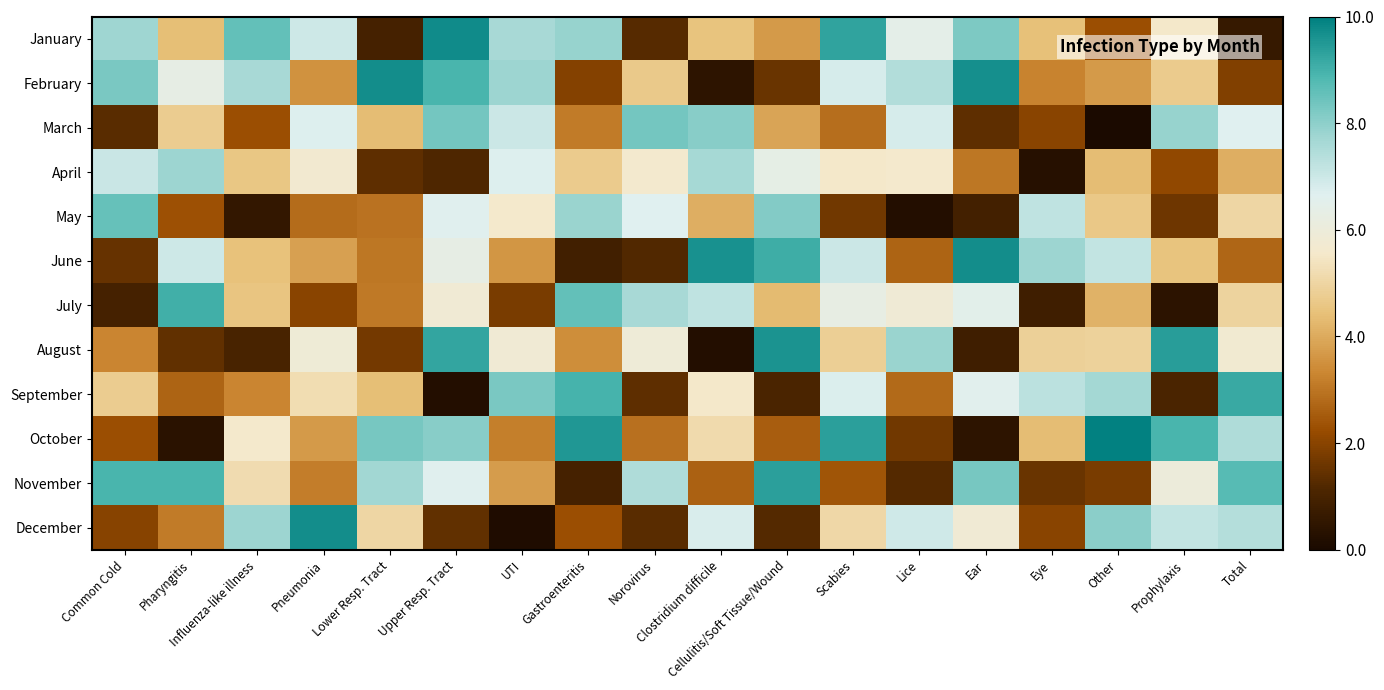

Which label corresponds to the largest value in the chart?

Other